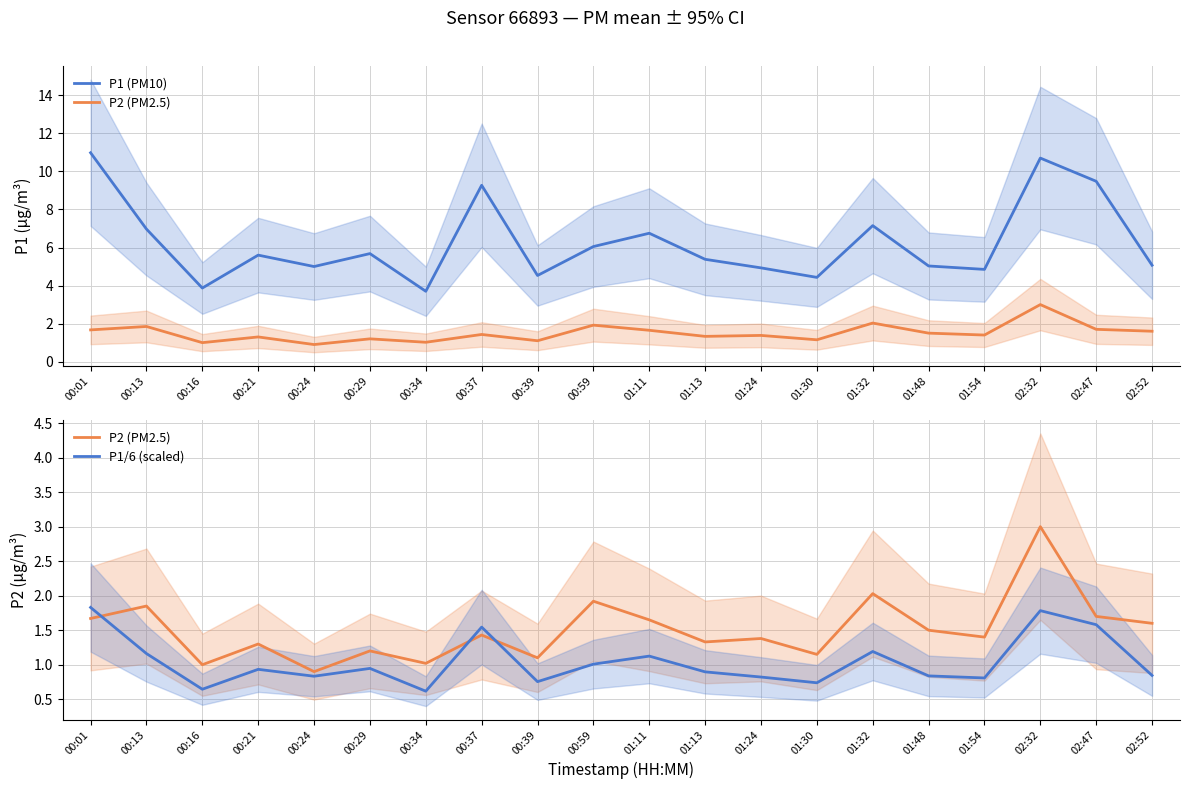

Reading left to right, what are all the values shown in this chart?

P1 (PM10): 11.0	7.0	3.9	5.6	5.0	5.7	3.7	9.3	4.5	6.0	6.8	5.4	4.9	4.4	7.2	5.0	4.8	10.7	9.5	5.1
P2 (PM2.5): 1.7	1.9	1.0	1.3	0.9	1.2	1.0	1.4	1.1	1.9	1.6	1.3	1.4	1.1	2.0	1.5	1.4	3.0	1.7	1.6
P1/6 (scaled): 1.8	1.2	0.6	0.9	0.8	0.9	0.6	1.5	0.8	1.0	1.1	0.9	0.8	0.7	1.2	0.8	0.8	1.8	1.6	0.8